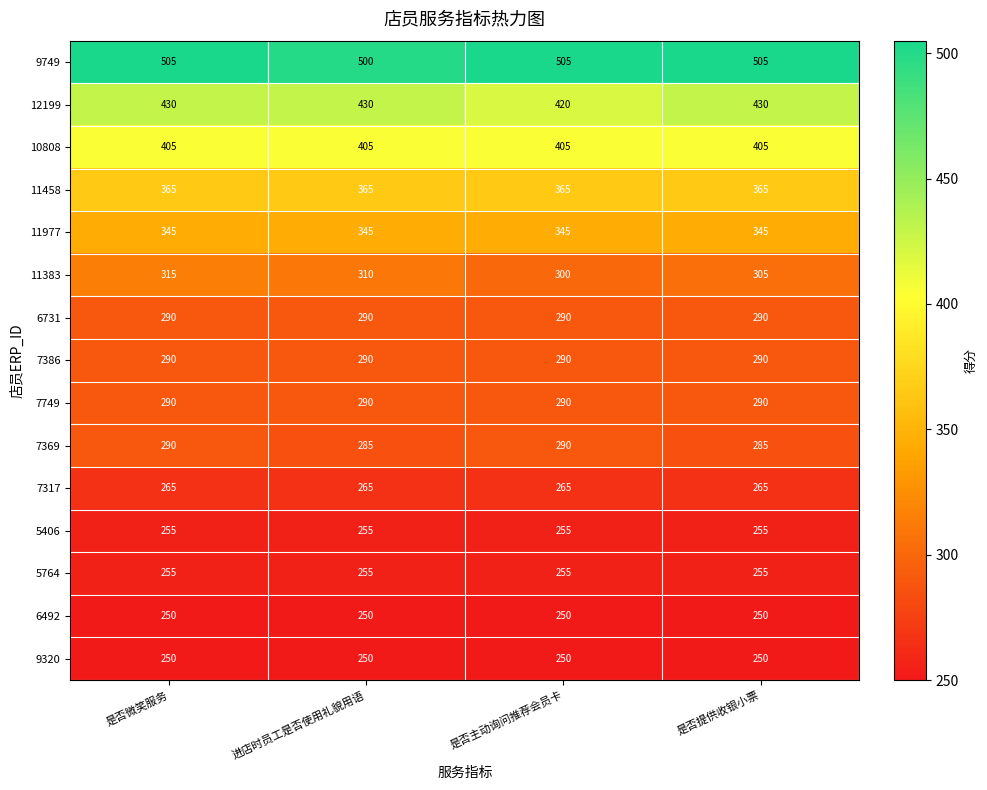

Is it true that 5764 equals 152 at 是否主动询问推荐会员卡?

False